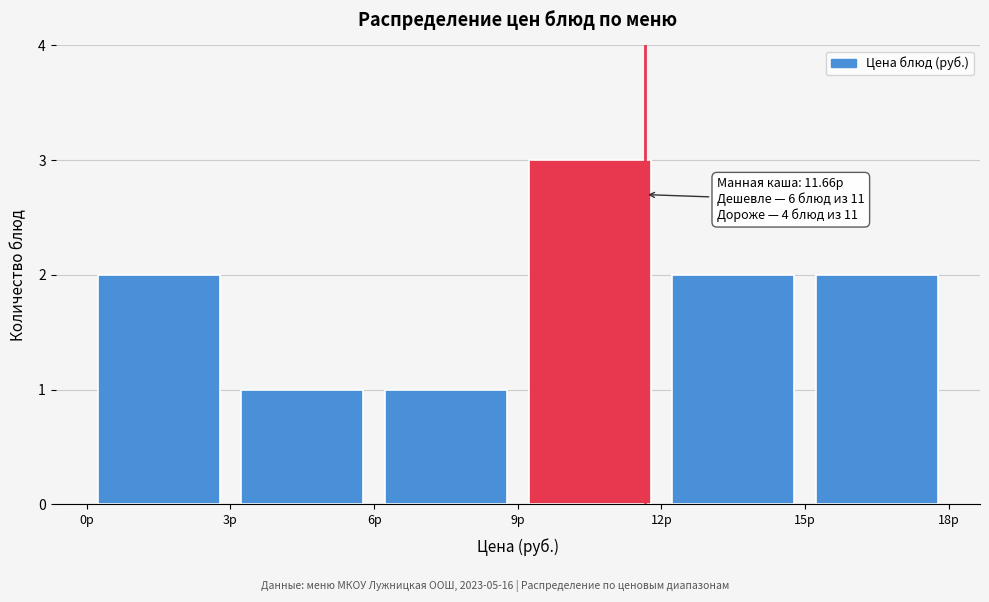

Which range on the x-axis has the tallest bar?

9 to 12